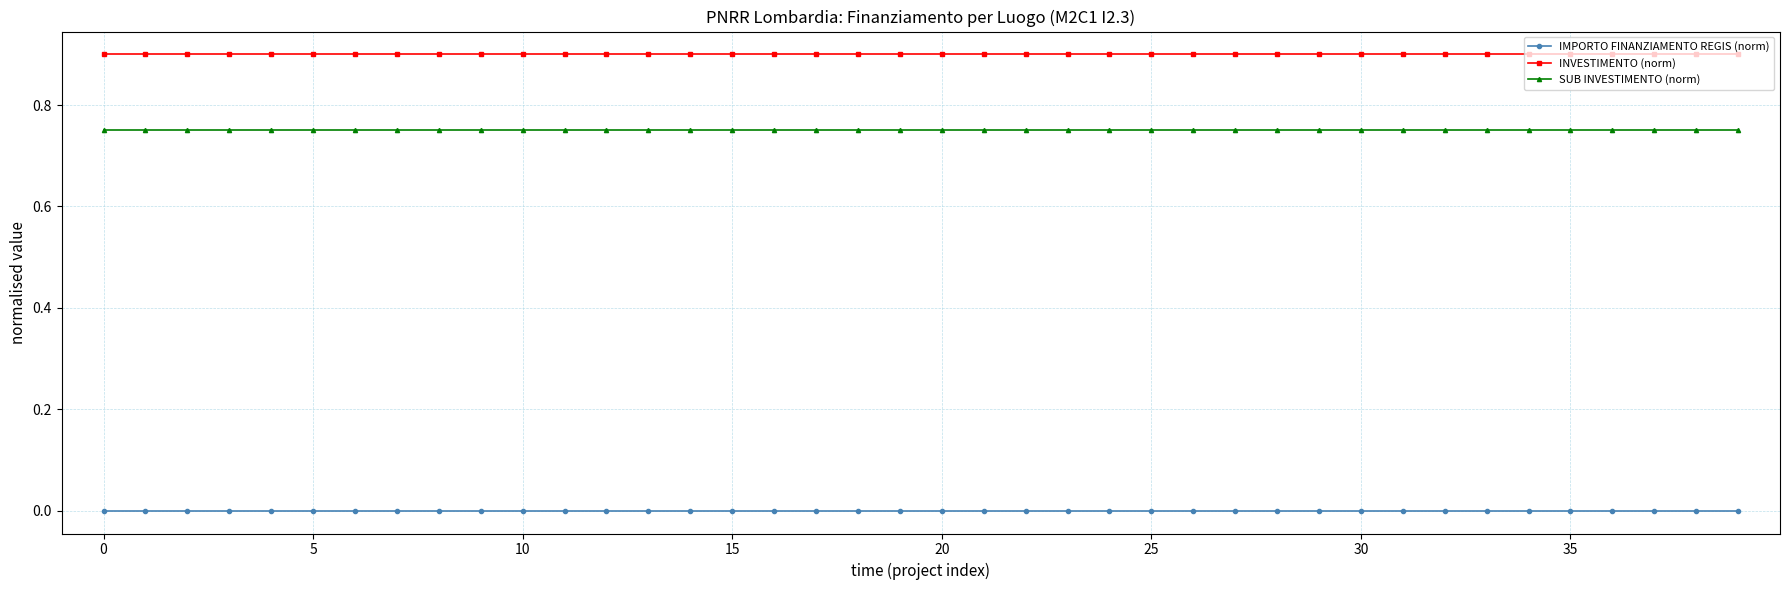

What is the greatest value displayed?

0.9